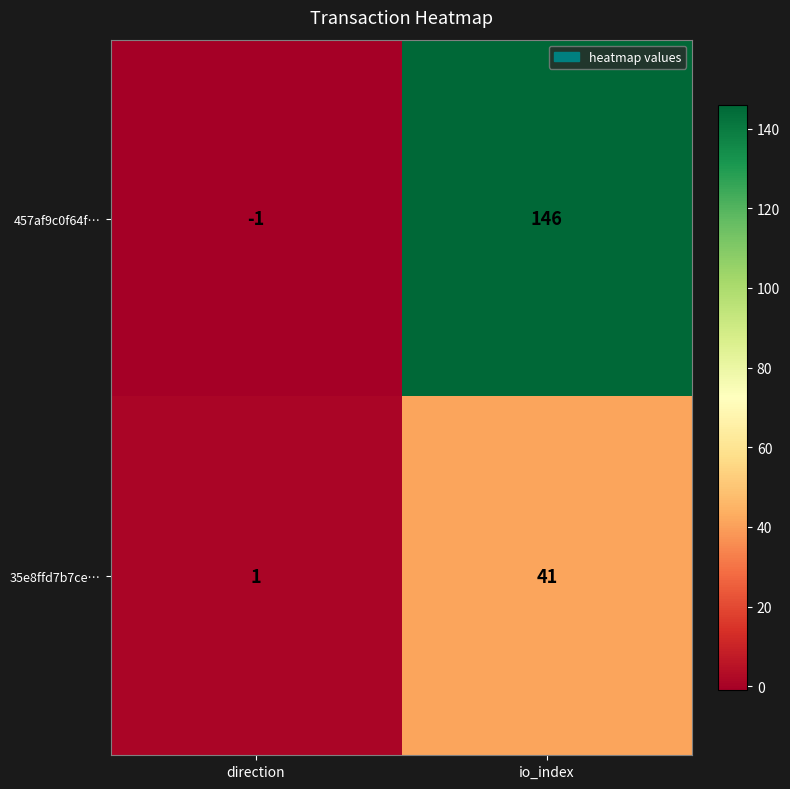

What is the average value of the 35e8ffd7b7ce… series?

21